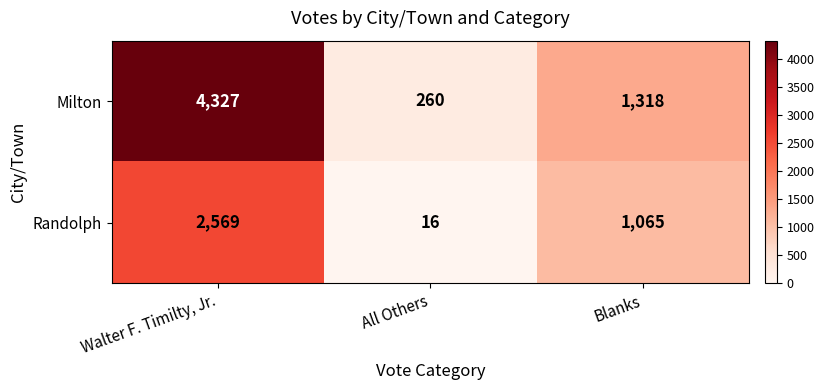

True or false: Randolph has a value of 2569 at Walter F. Timilty, Jr..

True